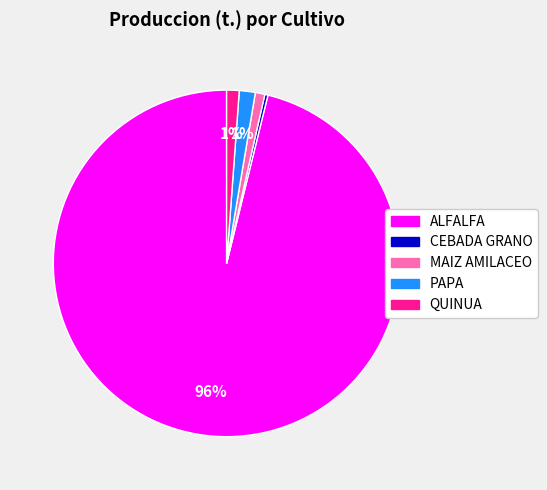

What percentage is the QUINUA slice, to the nearest percent?

1%